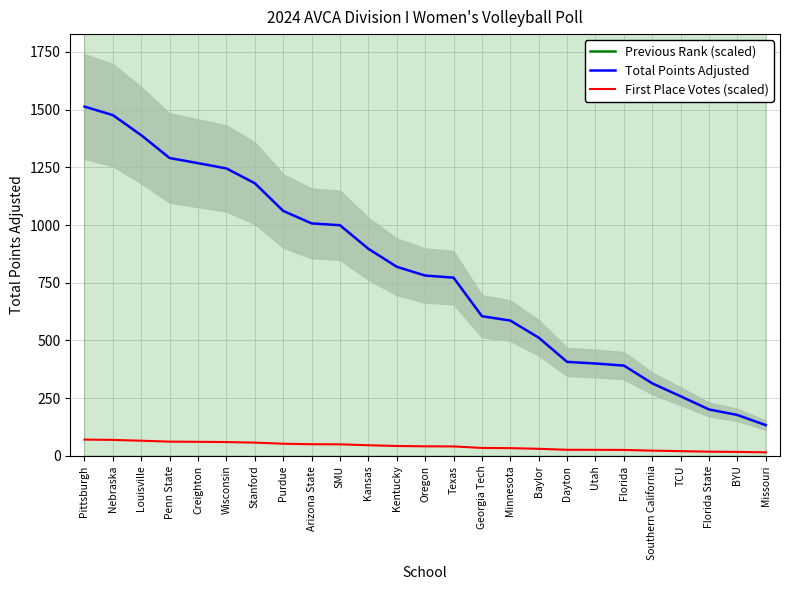

Which series changed the most between Georgia Tech and Utah?

Previous Rank (scaled)